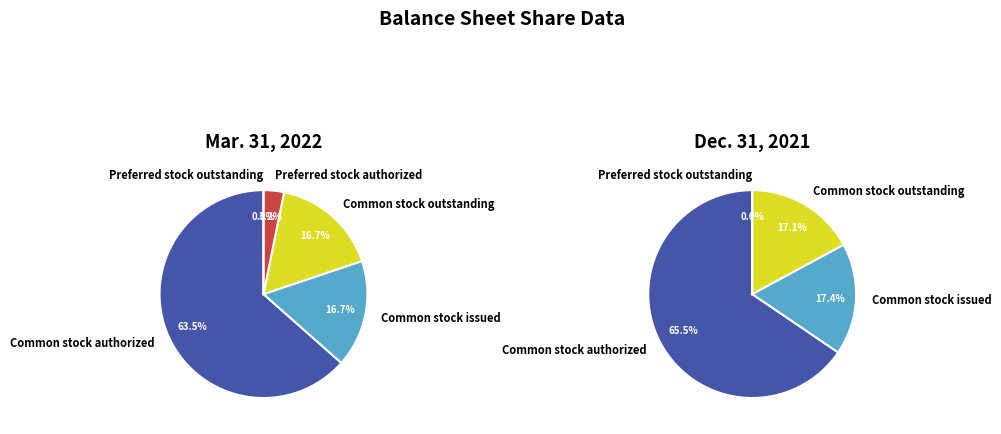

To the nearest percent, what percentage of the pie is Common stock authorized?

63%